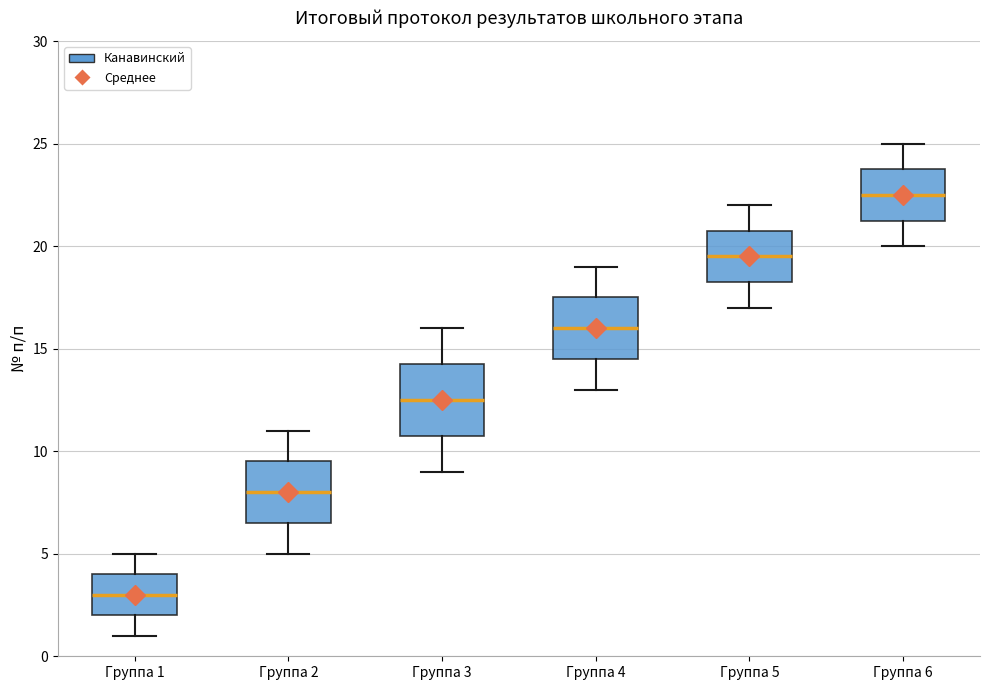

Reading left to right, transcribe this box plot: for each box, give where its median line is, the range the box spans, and where its two whiskers end, as read against the y-axis. The values are not printed on the chart, so give them approximately, as read against the axis.

Группа 1: median 3.0, box 2.0 to 4.0, whiskers 1.0 to 5.0
Группа 2: median 8.0, box 6.5 to 9.5, whiskers 5.0 to 11.0
Группа 3: median 12.5, box 11.0 to 14.5, whiskers 9.0 to 16.0
Группа 4: median 16.0, box 14.5 to 17.5, whiskers 13.0 to 19.0
Группа 5: median 19.5, box 18.5 to 21.0, whiskers 17.0 to 22.0
Группа 6: median 22.5, box 21.5 to 24.0, whiskers 20.0 to 25.0